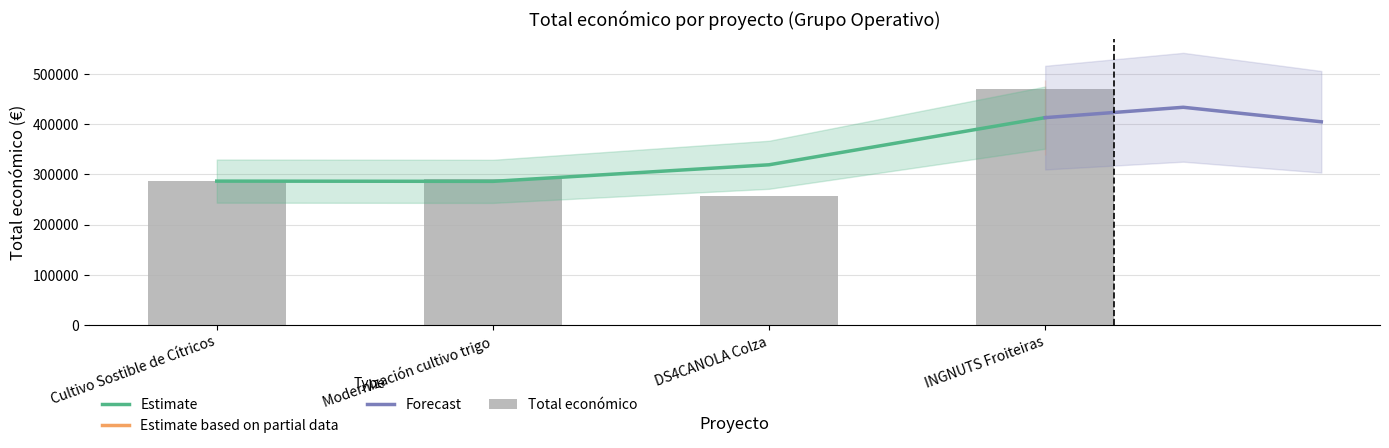

Reading left to right, list all the values displayed in this chart.

286033	291200	257816	470675